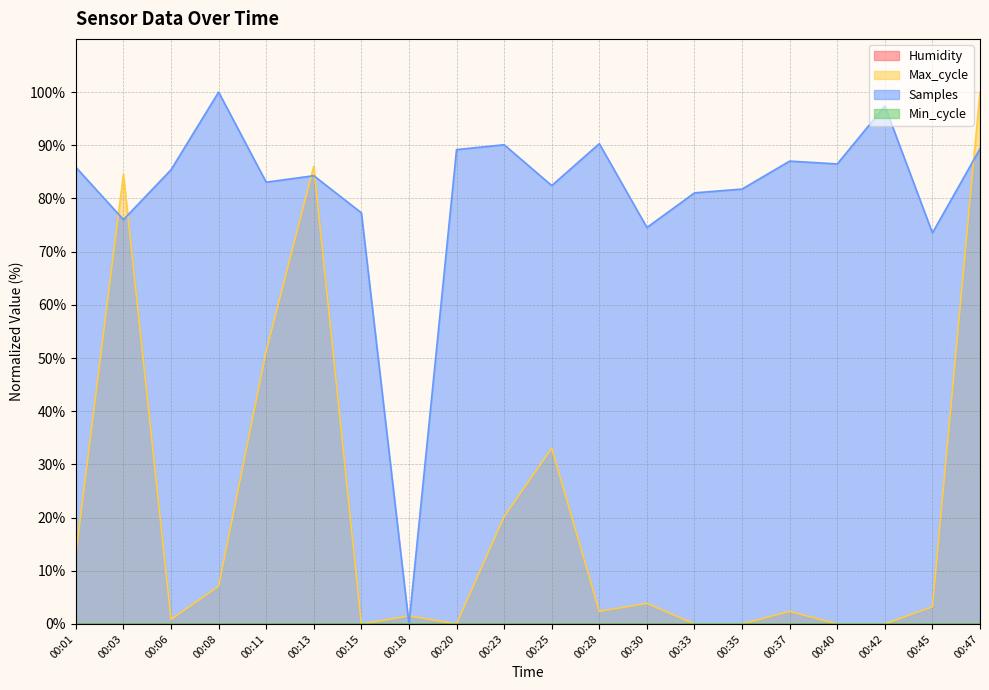

At which label does Samples first exceed 85?

00:01